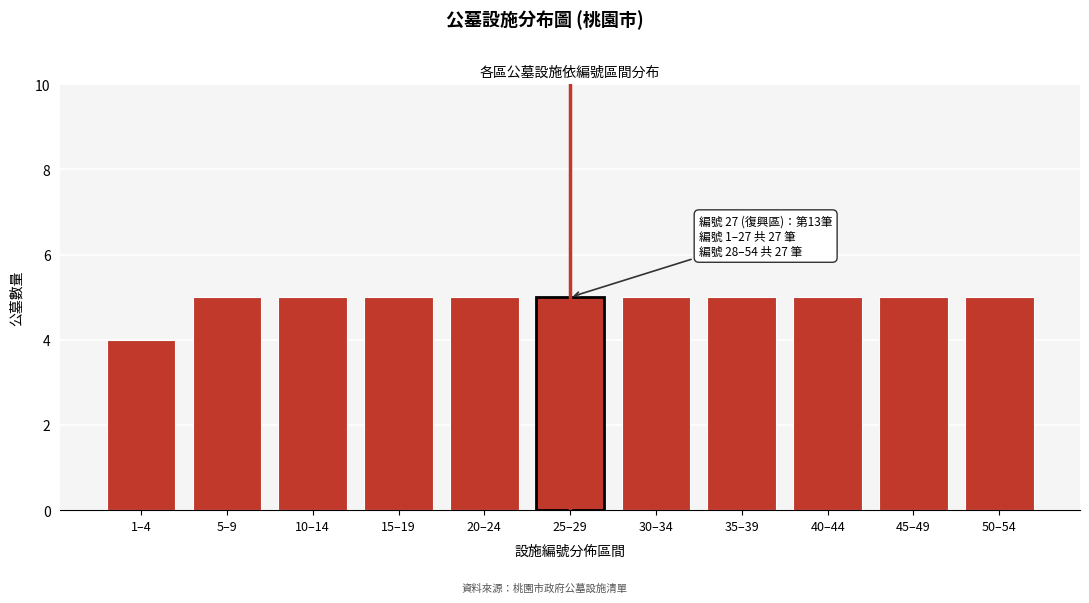

Reading left to right, extract all data points from this chart.

1–4=4	5–9=5	10–14=5	15–19=5	20–24=5	25–29=5	30–34=5	35–39=5	40–44=5	45–49=5	50–54=5